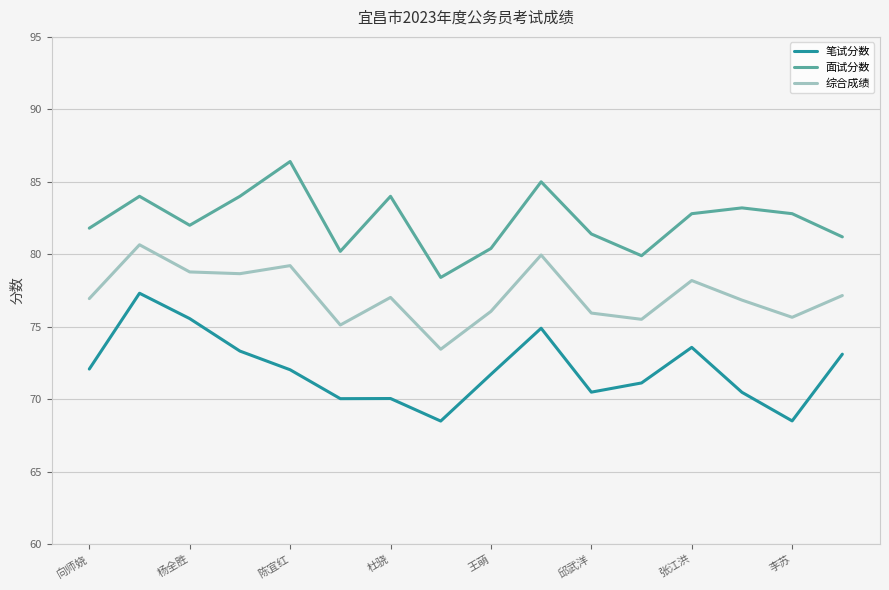

True or false: 面试分数 has more than 2 interior local peaks.

True